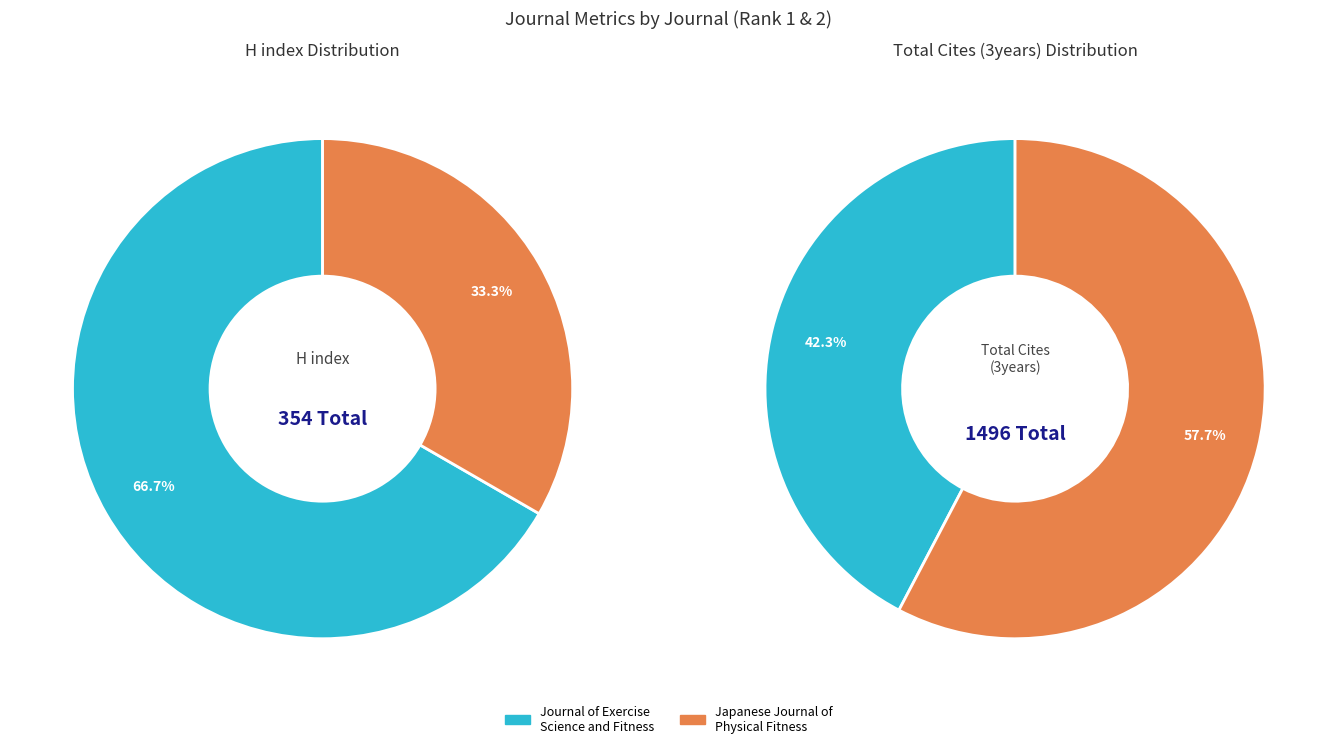

What is the majority slice?

Journal of Exercise Science and Fitness